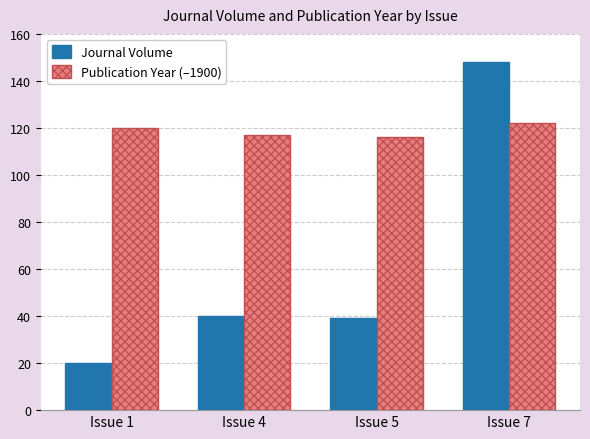

Count the number of data series in this chart.

2